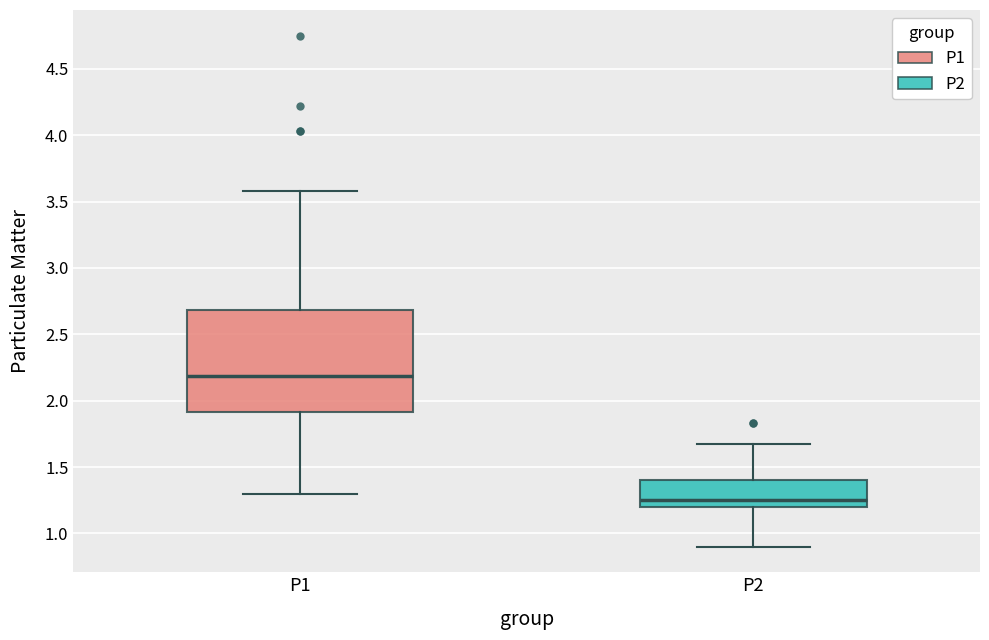

Reading left to right, transcribe this box plot: for each box, give where its median line is, the range the box spans, and where its two whiskers end, as read against the y-axis. The values are not printed on the chart, so give them approximately, as read against the axis.

P1: median 2.20, box 1.90 to 2.70, whiskers 1.30 to 3.60
P2: median 1.25, box 1.20 to 1.40, whiskers 0.90 to 1.65